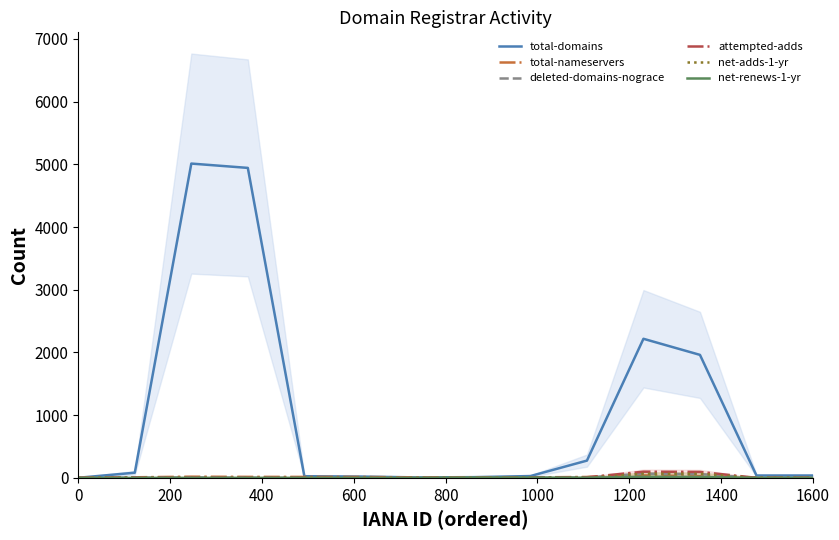

Does the chart have visible grid lines?

No